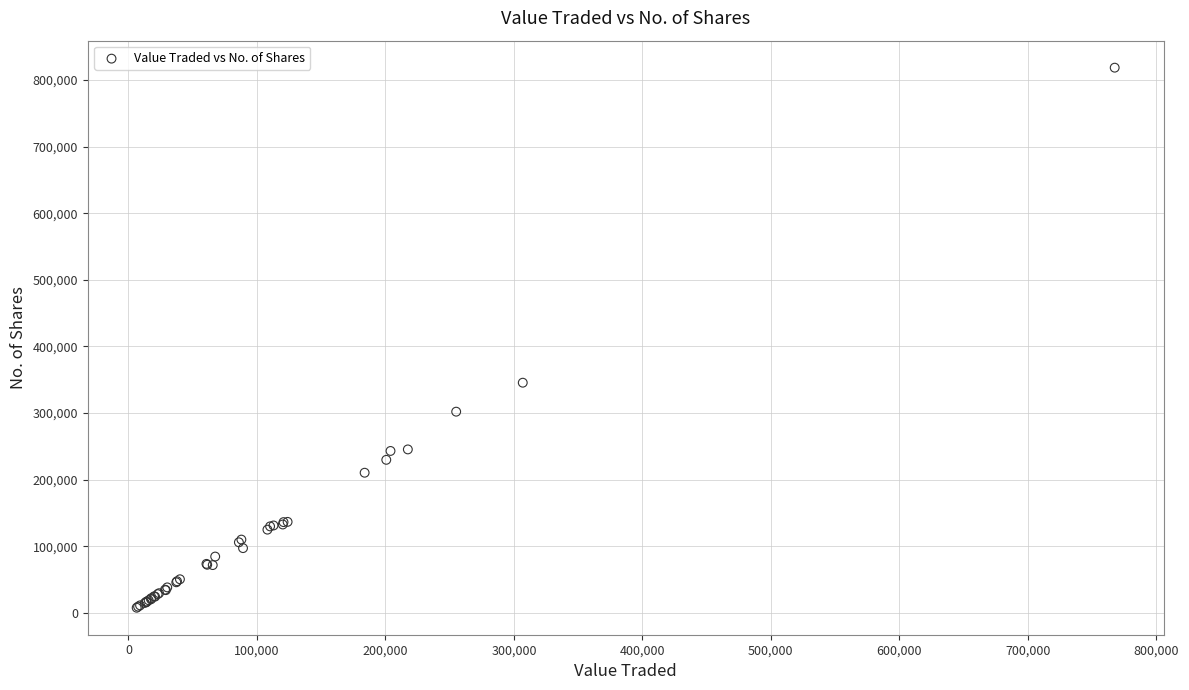

What Y value in the scatter plot is closest to 413217?

345663